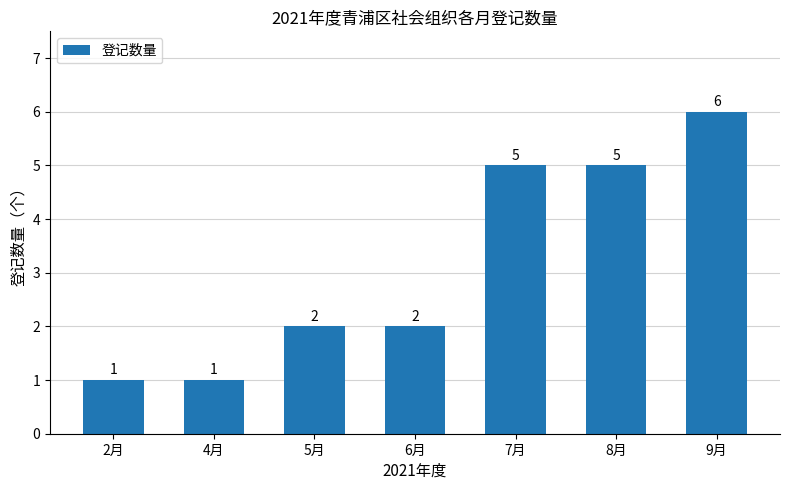

What is the difference between the maximum and minimum values?

5